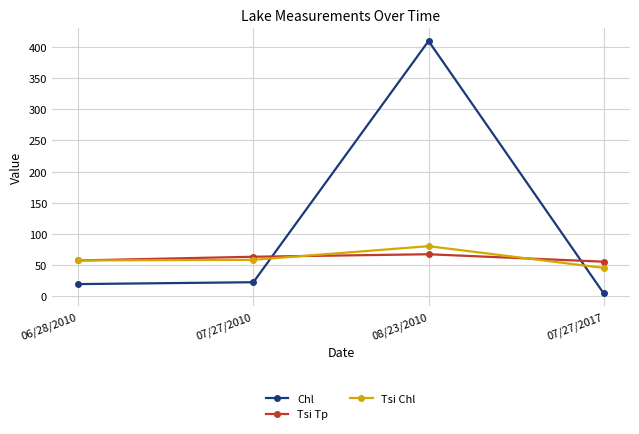

At how many categories does at least one series exceed 80?

1